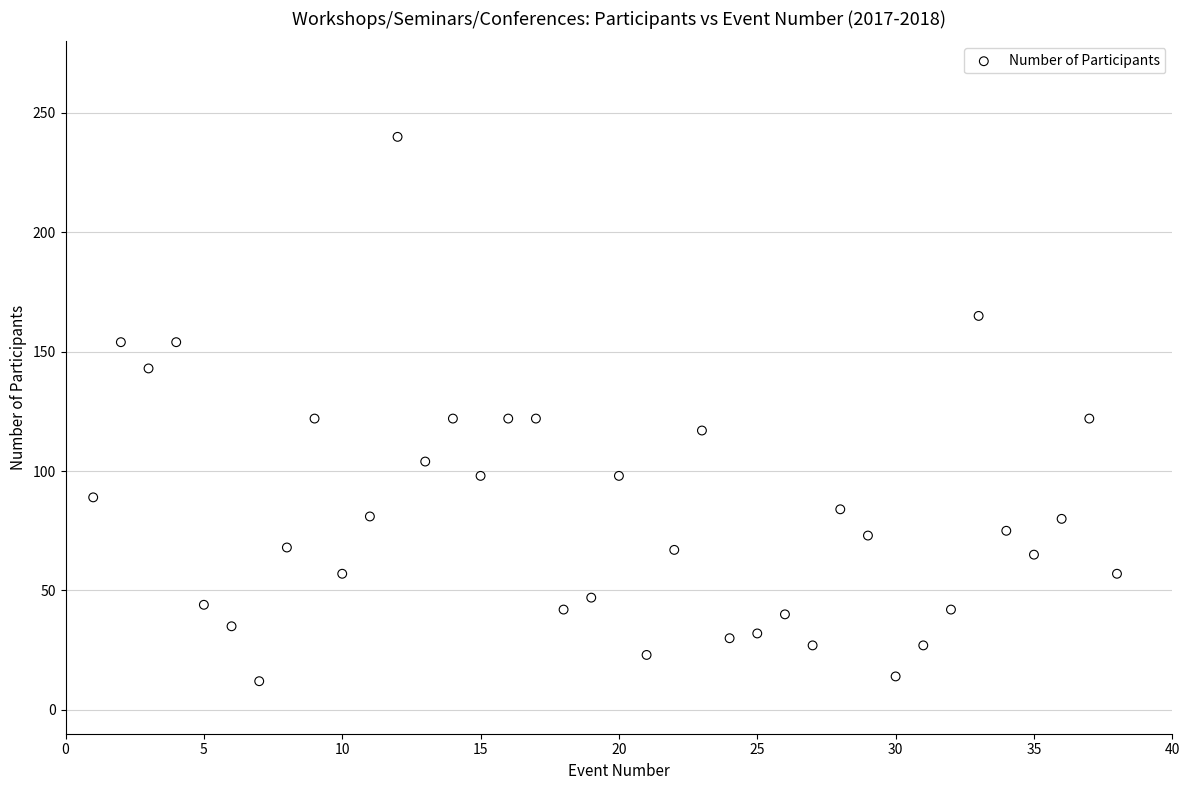

What is the range of Y values (max minus min)?

228